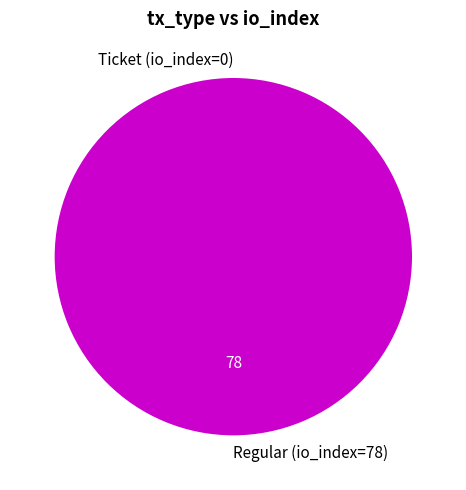

To the nearest percent, what is the difference between the largest and smallest slice percentages?

100%